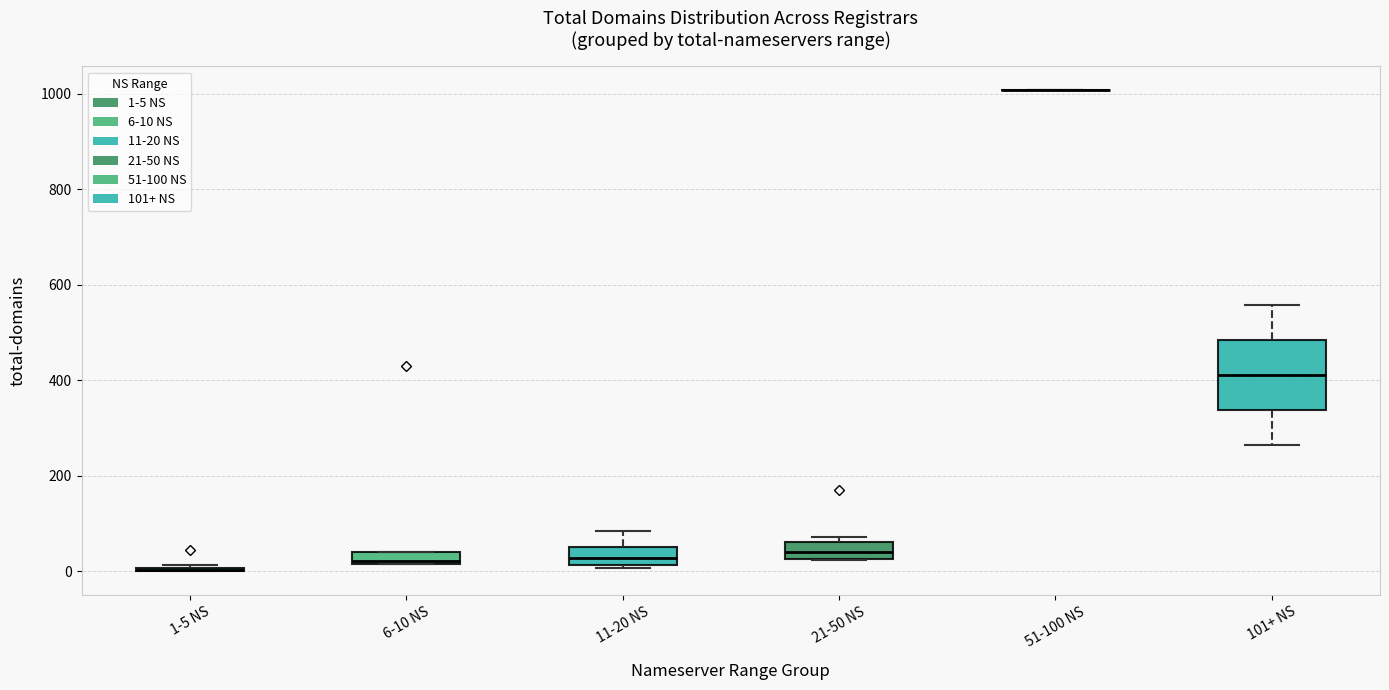

Which box is the tallest, from its lower edge to its upper edge?

101+ NS